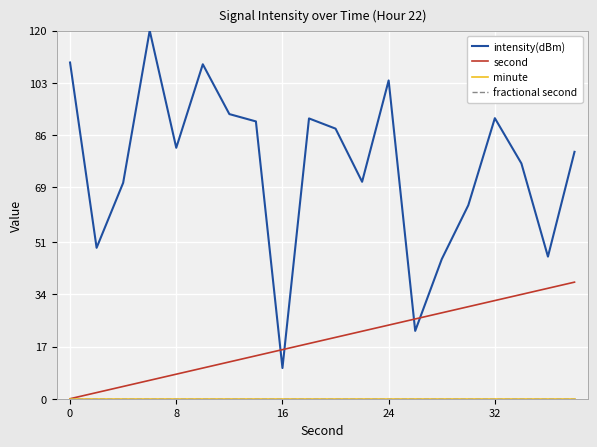

Does the chart display data point markers on the line(s)?

No